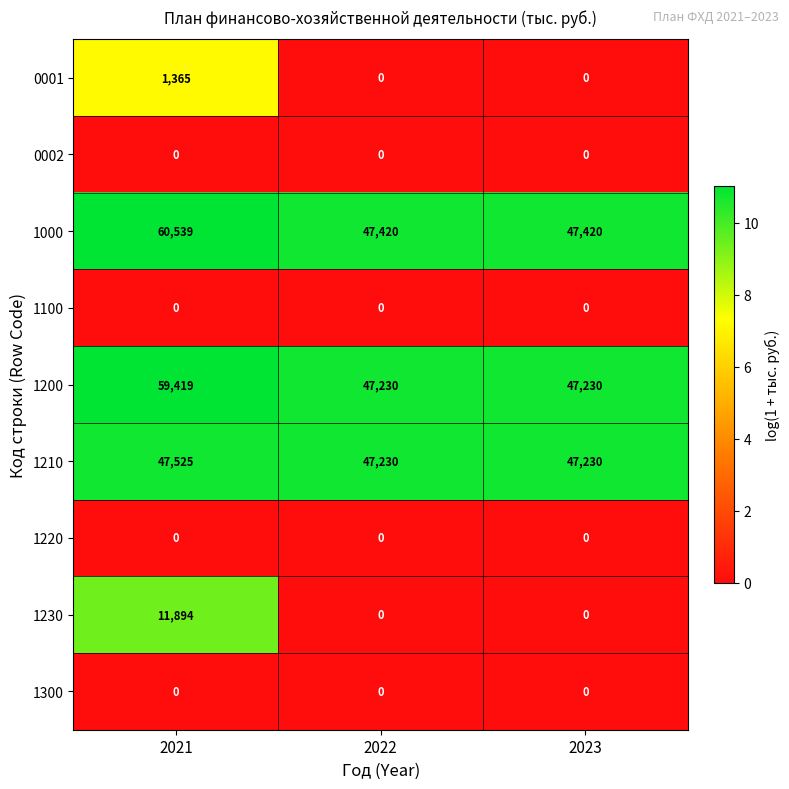

At how many categories does at least one series exceed 10?

3